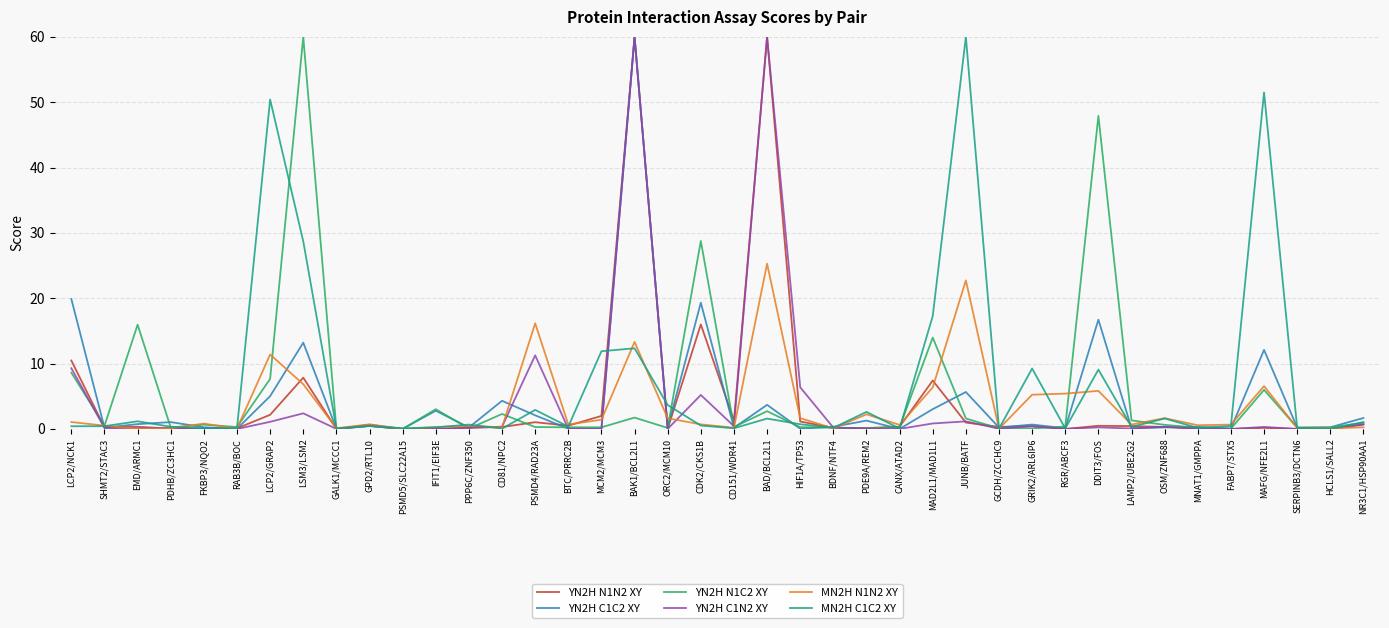

Is the value of YN2H N1C2 XY at MAFG/NFE2L1 greater than the value of MN2H N1N2 XY at IFIT1/EIF3E?

Yes